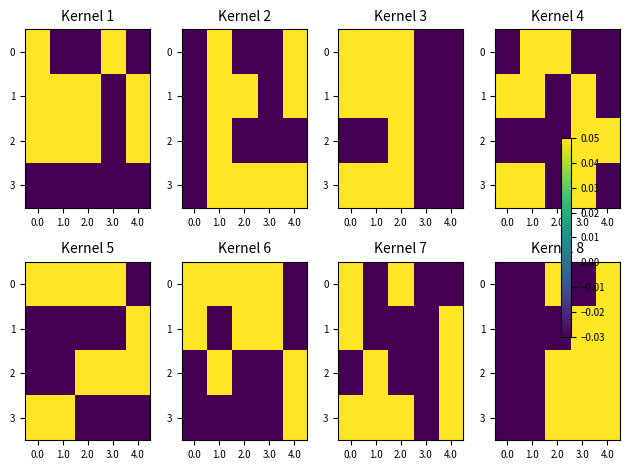

What is the sum of all 2 values?

0.1